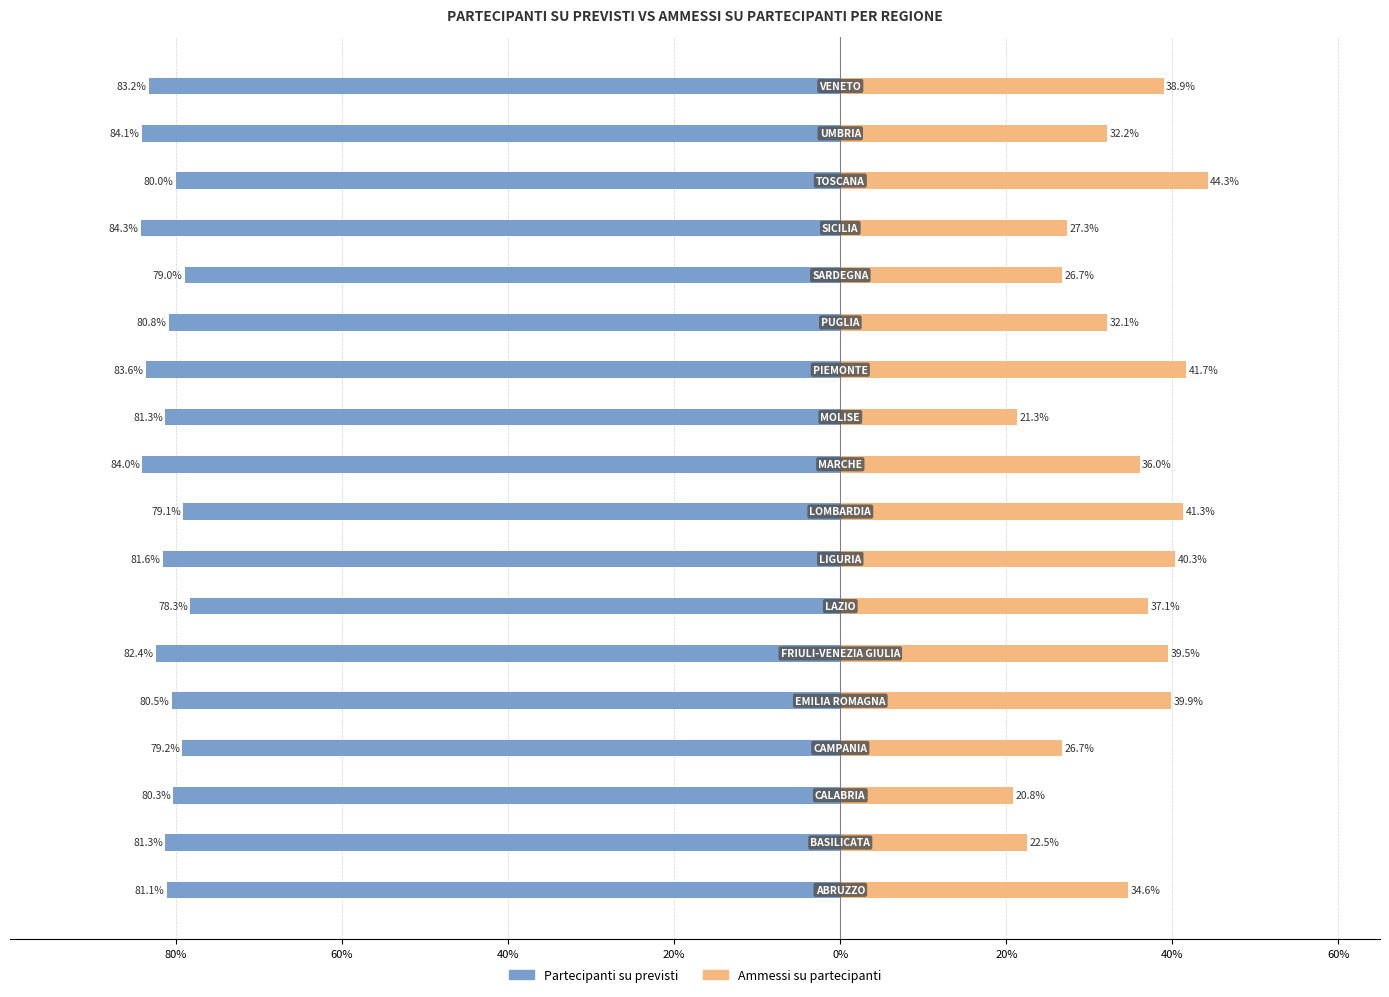

Which has a higher value, 20% or 20%?

20%